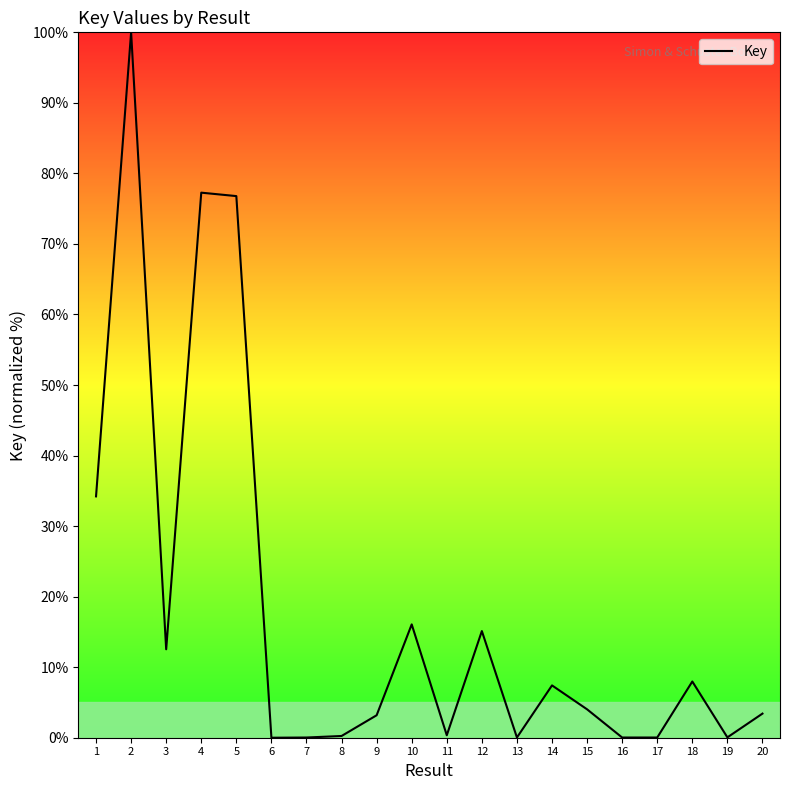

At which label does the data first exceed 4?

1